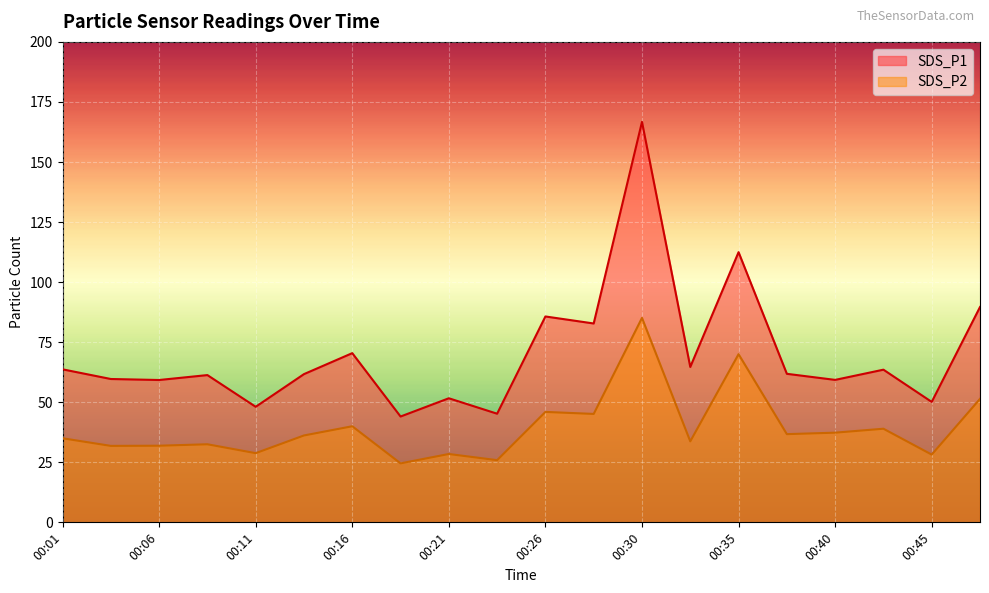

How many interior local valleys does the SDS_P2 series have?

8